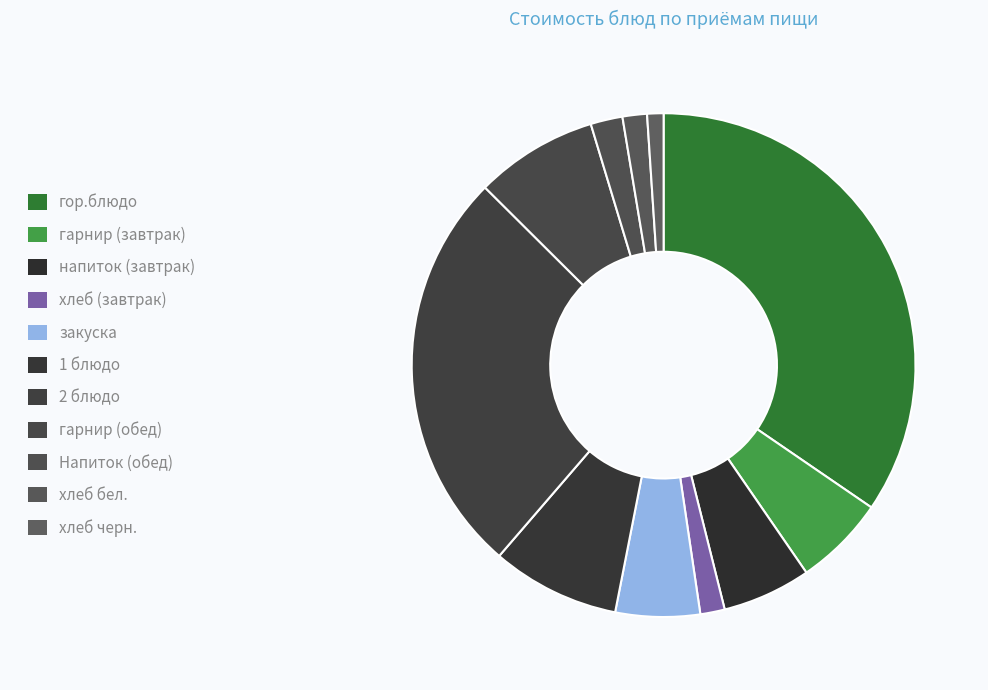

What is the largest slice in the pie chart?

гор.блюдо